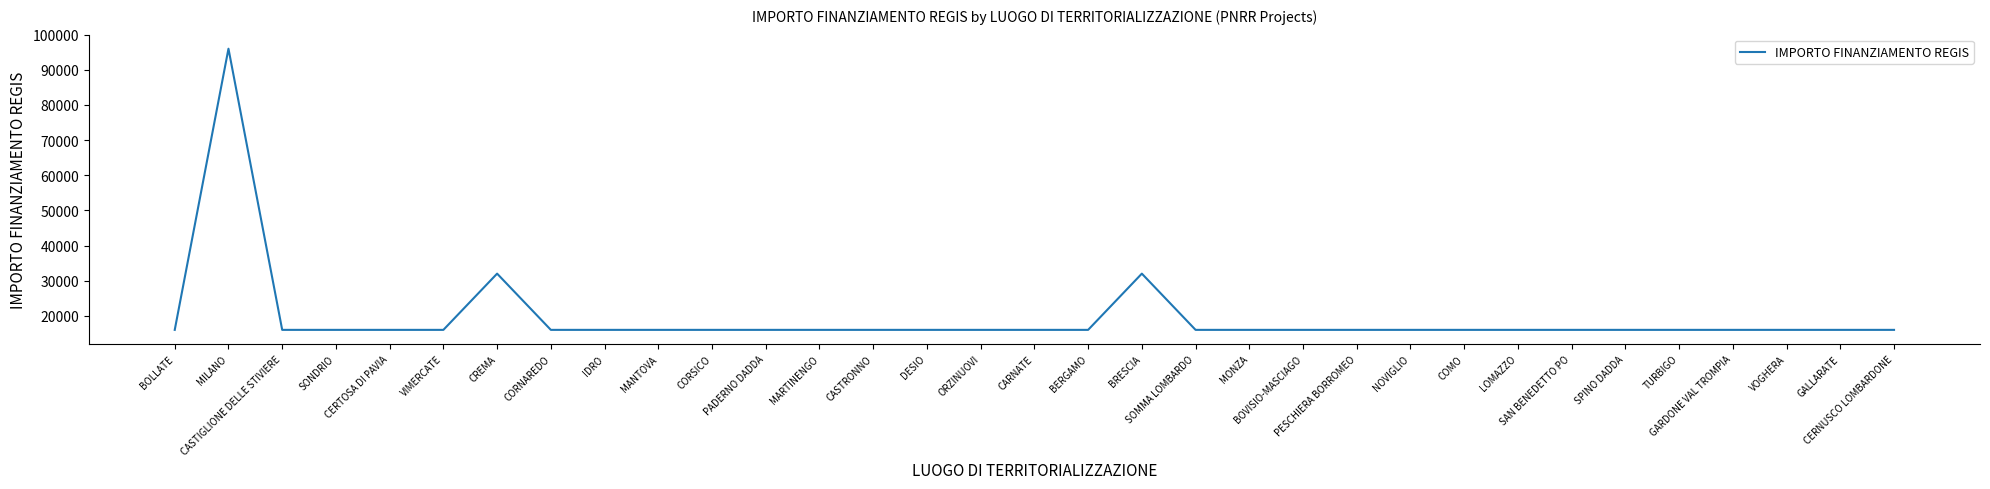

What is the greatest value displayed?

96000